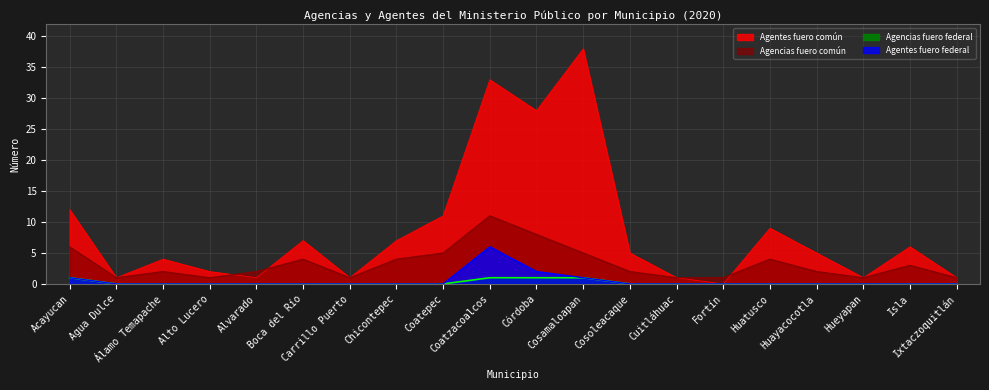

How many lines are shown in the chart?

4